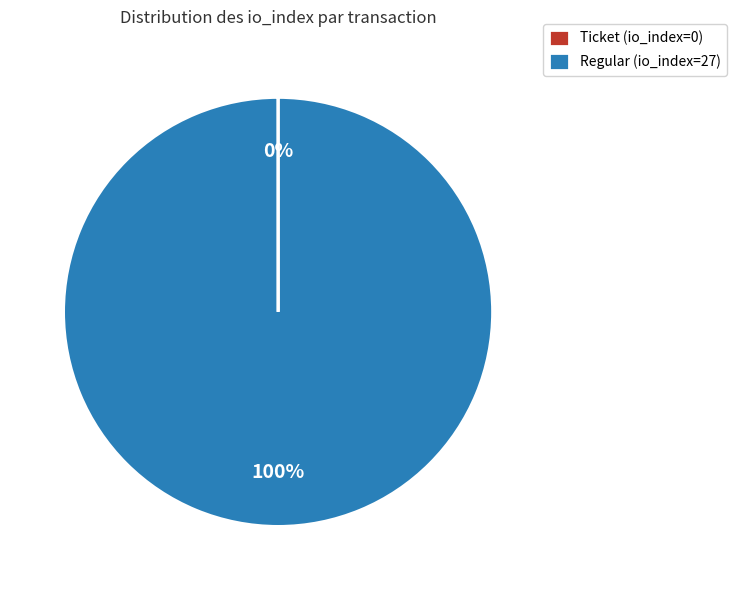

Does any single category account for the majority?

Yes